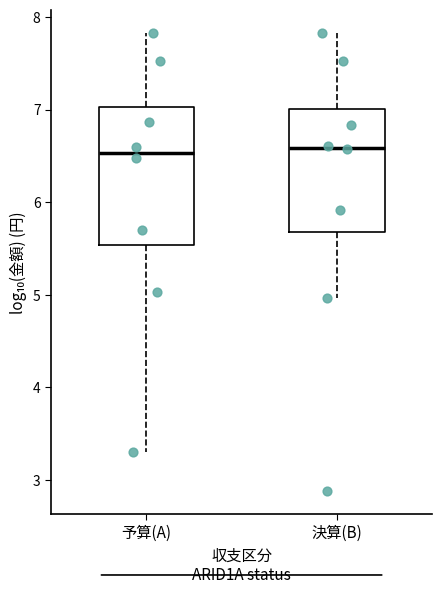

Where is the lower edge of the box for 決算(B) on the y-axis? The values are not printed on the chart, so give them approximately, as read against the axis.

5.7